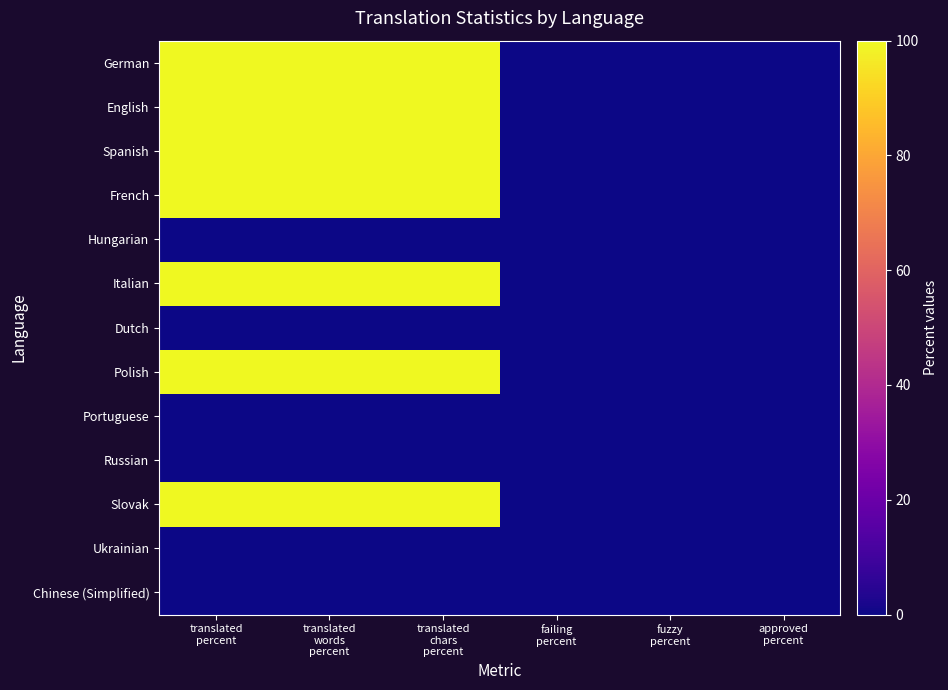

Which series has the largest total across all categories?

German